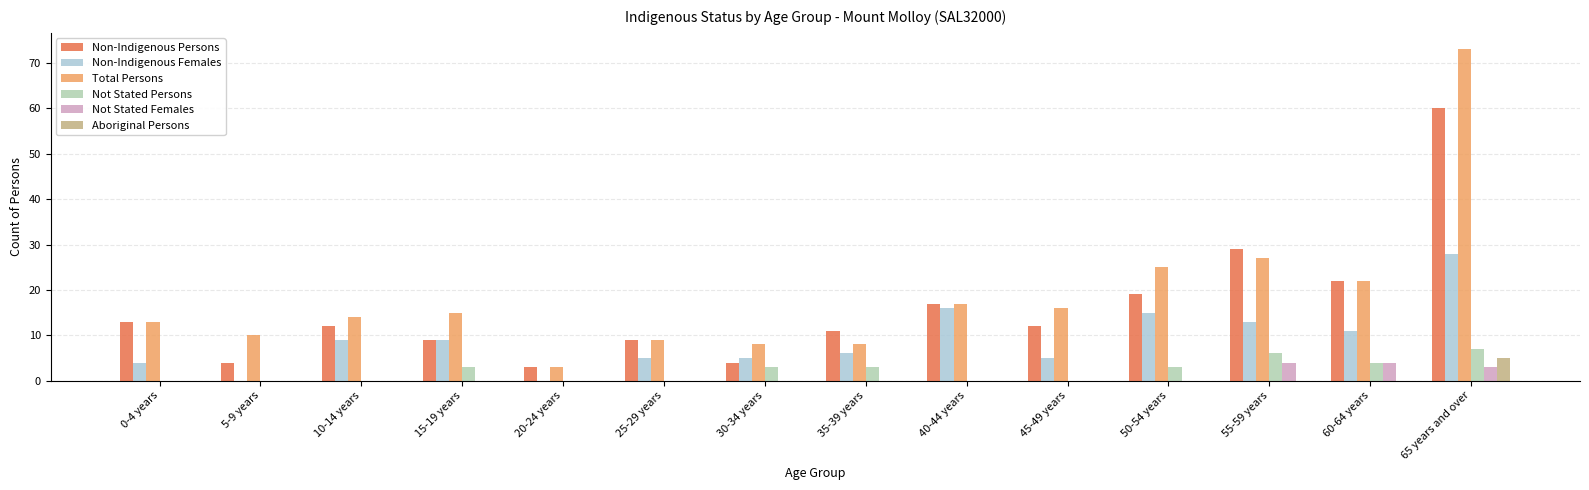

What is the maximum value for Total Persons?

73